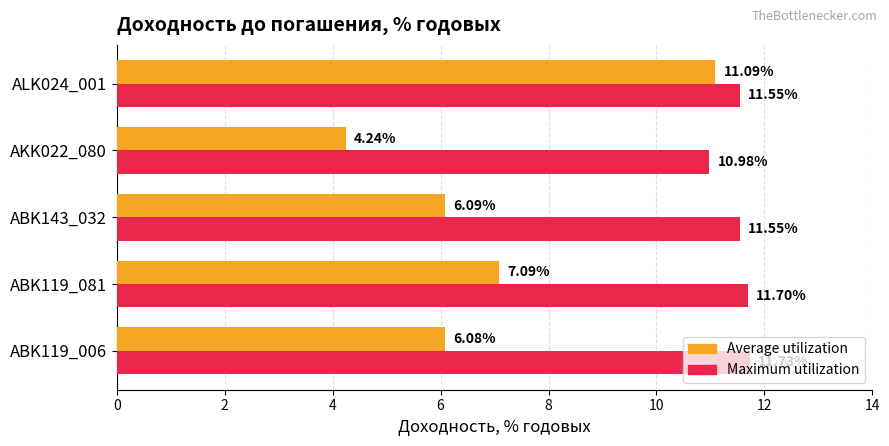

What is the average value of the Average utilization series?

6.9